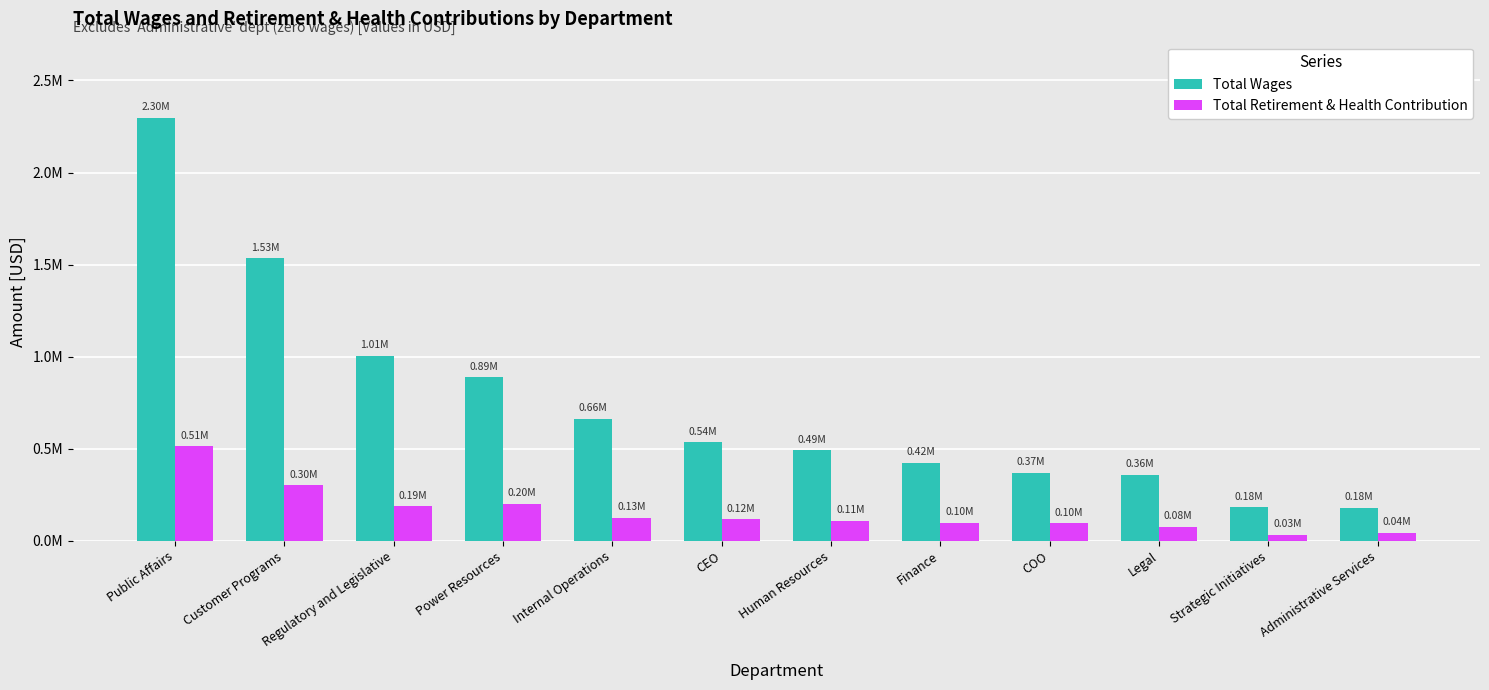

What are all the series names shown in the legend?

Total Wages, Total Retirement & Health Contribution